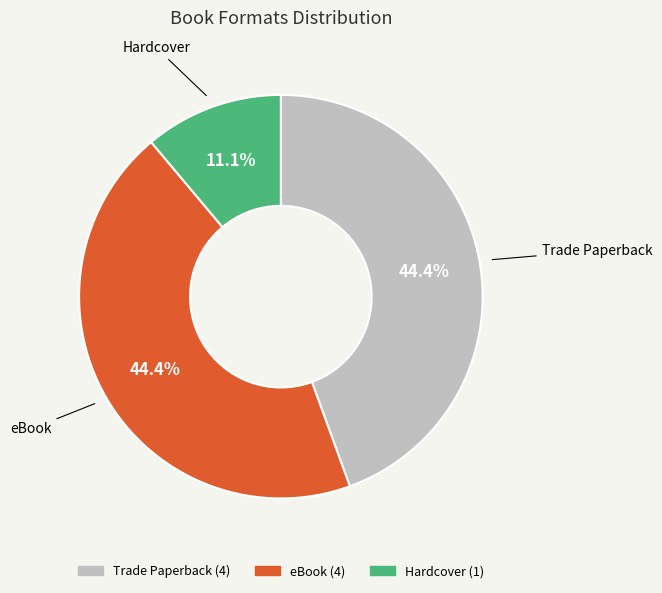

To the nearest percent, what is the combined percentage of eBook and Hardcover?

56%